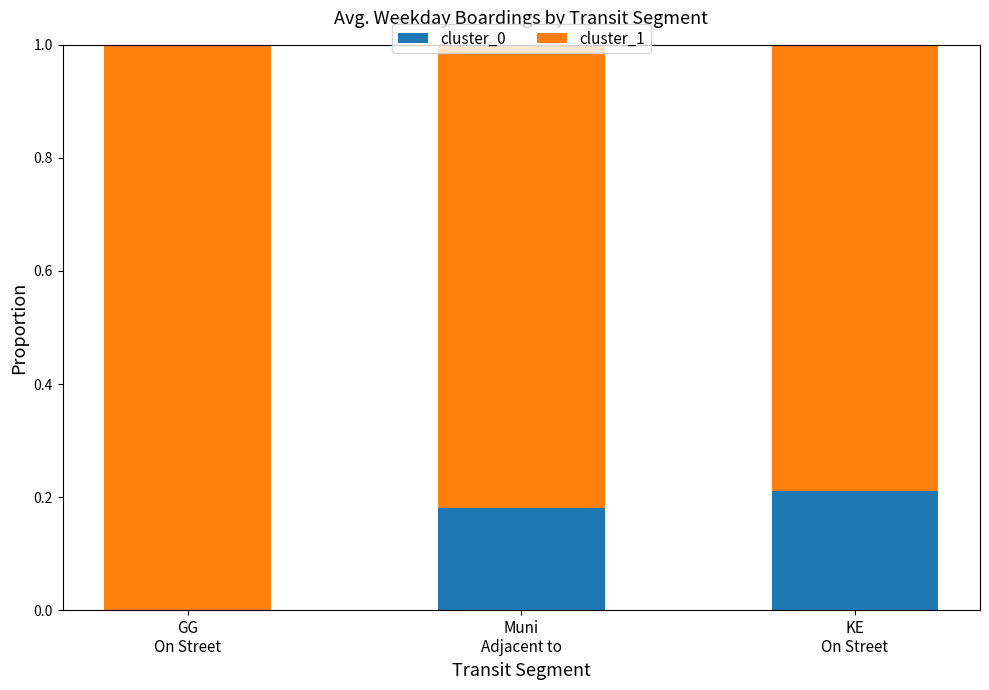

What is the sum of all cluster_0 values?

0.4